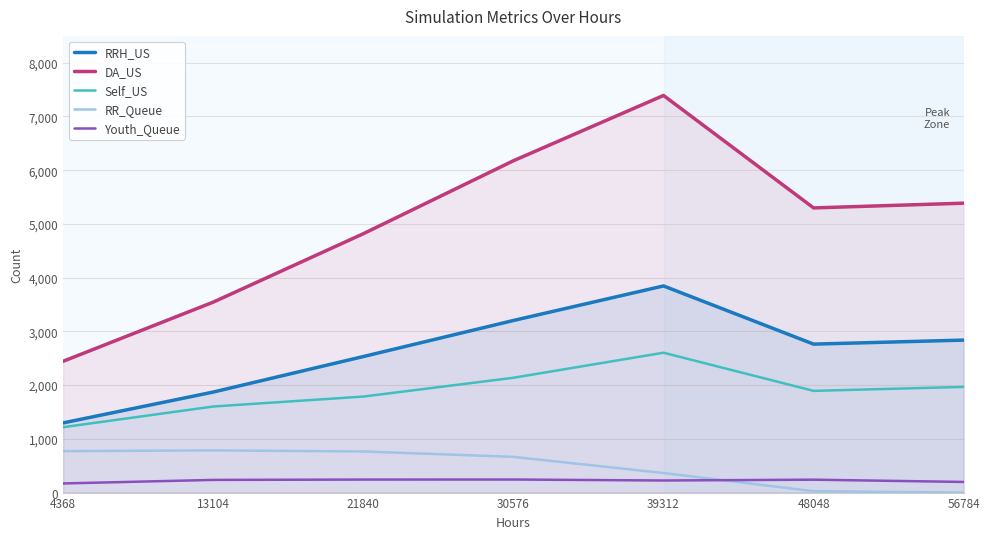

Rank the series at 30576 from highest to lowest value.

DA_US, RRH_US, Self_US, RR_Queue, Youth_Queue